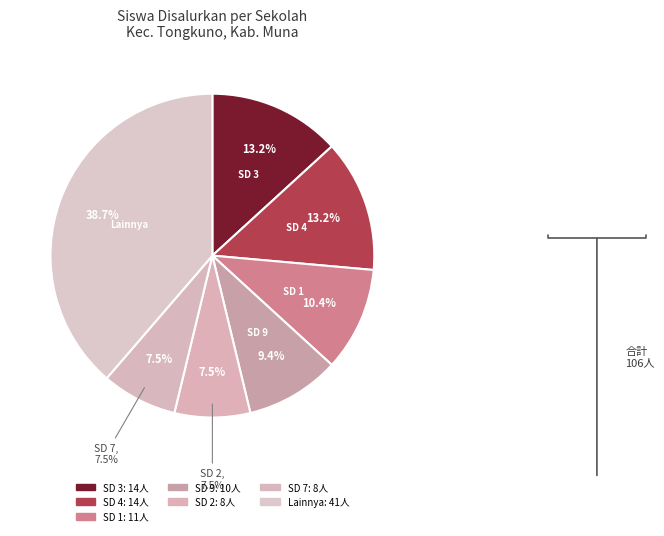

To the nearest percent, what is the difference between the UPTD SD NEGERI 2 TONGKUNO and UPTD SD NEGERI 13 TONGKUNO slice percentages?

1%